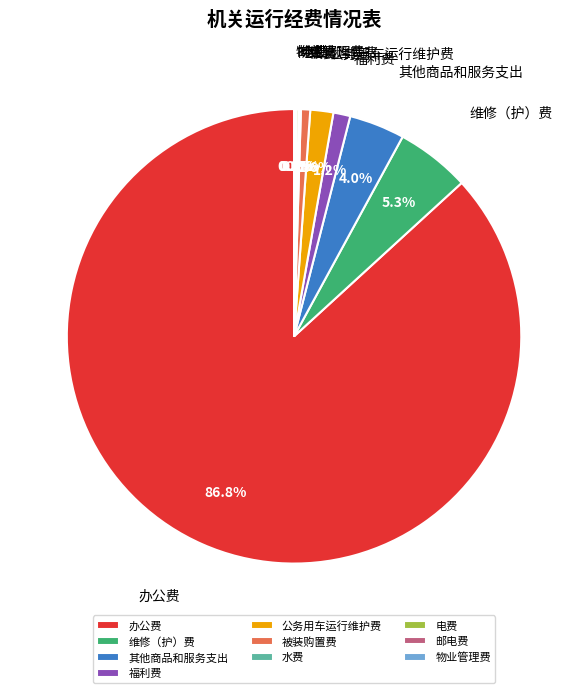

Is 办公费 the majority of the pie?

Yes